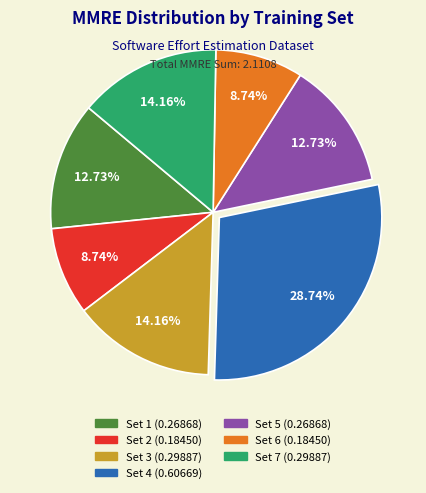

Is the sum of Set 5 (0.26868) and Set 7 (0.29887) greater than half?

No